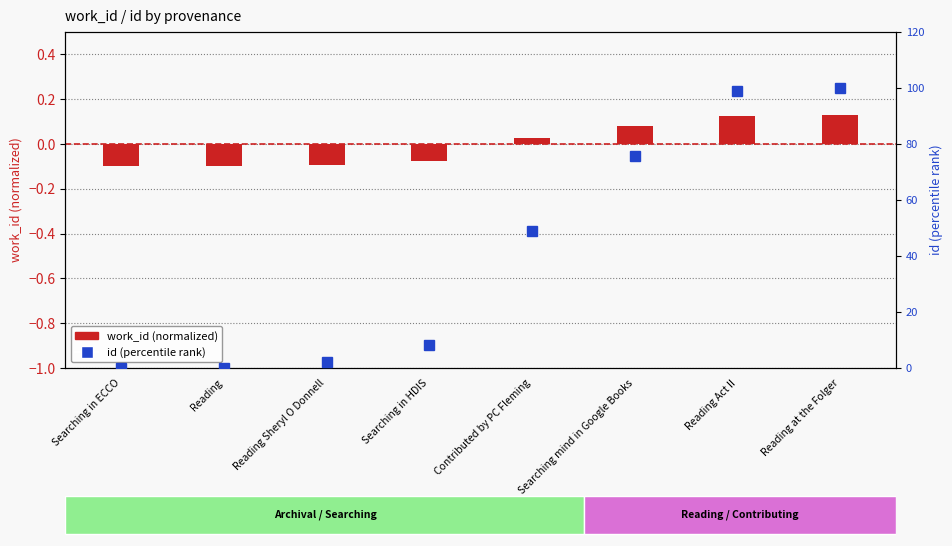

At how many categories does at least one series exceed 92?

2